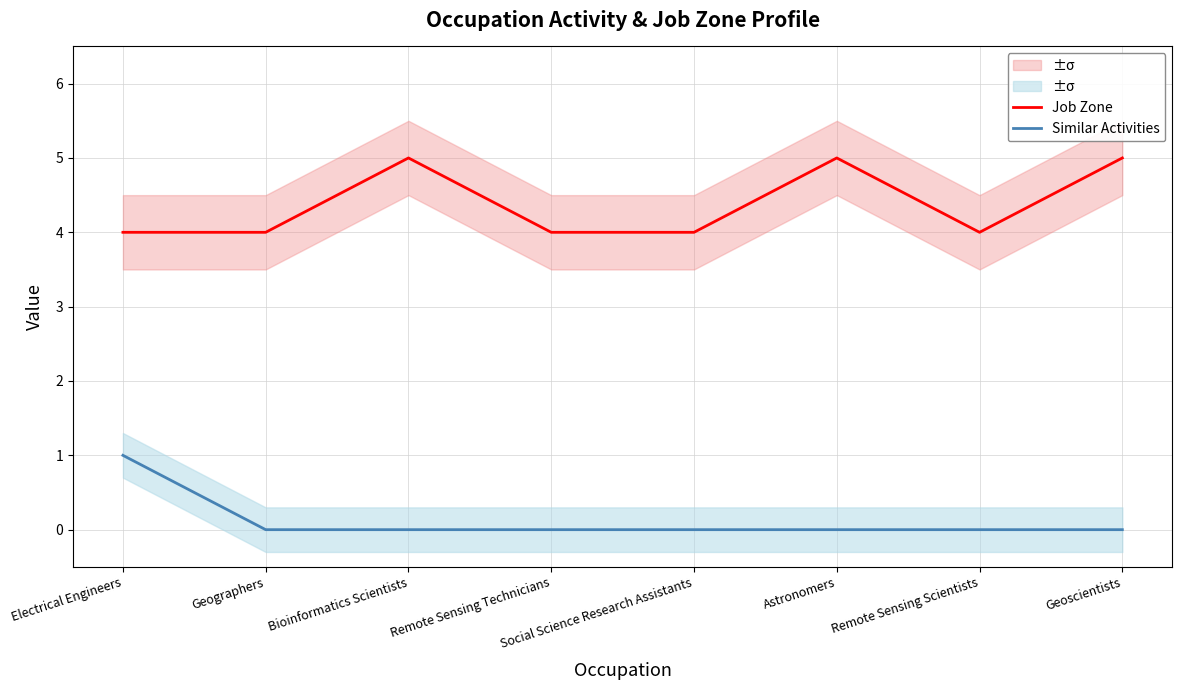

True or false: Similar Activities and Job Zone cross at least once.

False